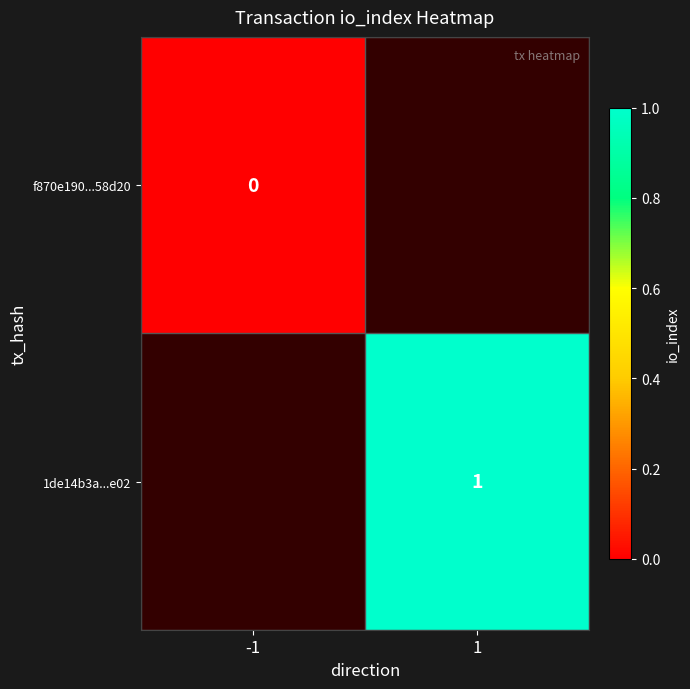

The value of 1de14b3a...e02 at 1 is 1. True or false?

True